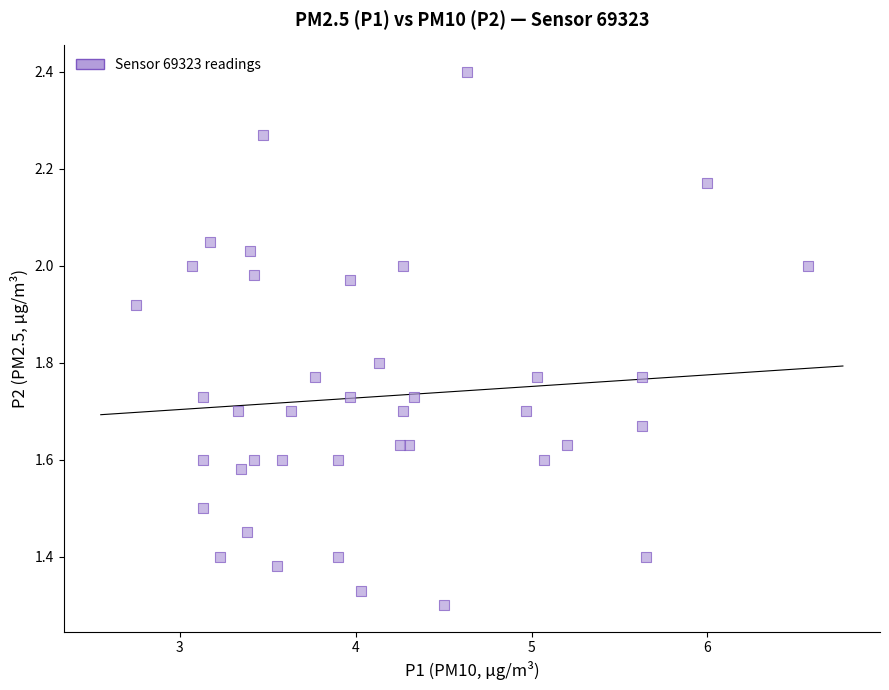

What is the range of Y values (max minus min)?

1.1